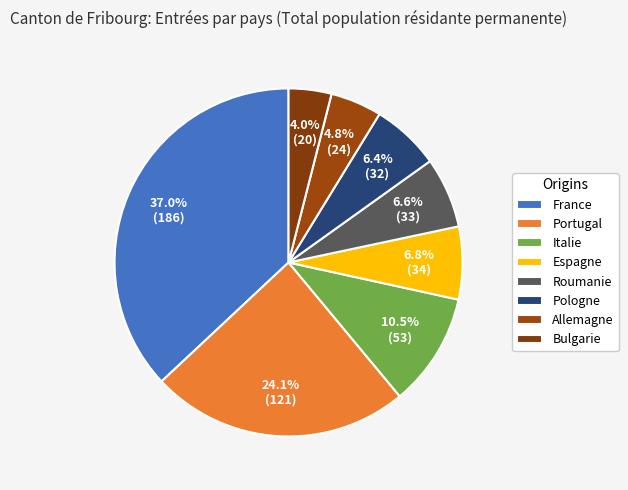

To the nearest percent, what is the difference between the largest and smallest slice percentages?

33%